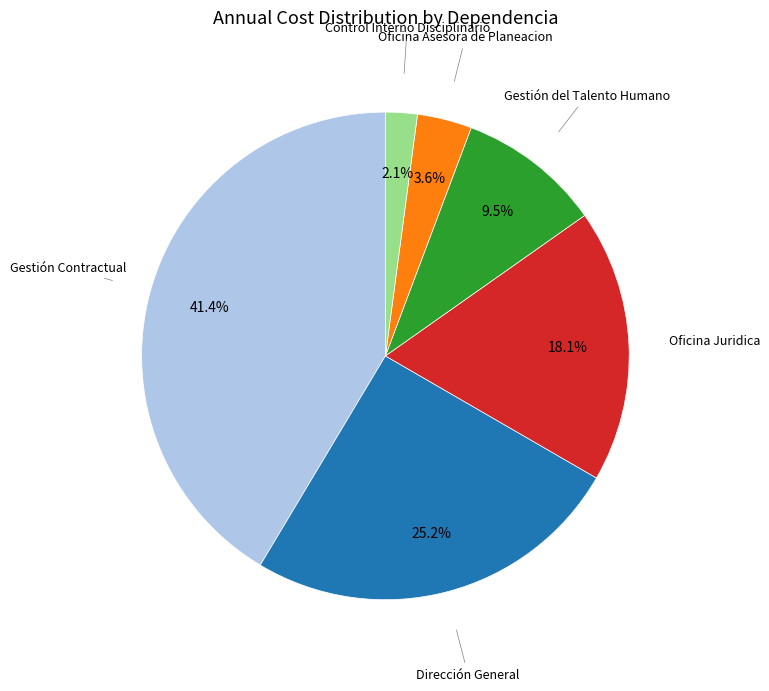

Does any single category account for the majority?

No